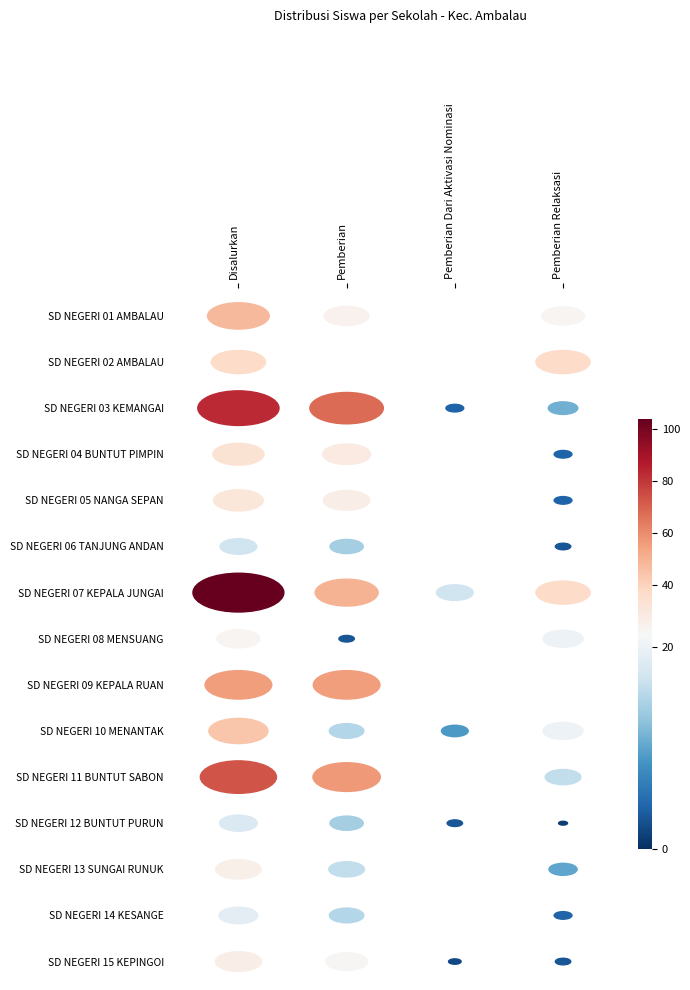

Where is SD NEGERI 12 BUNTUT PURUN nearest to the value 9?

Pemberian